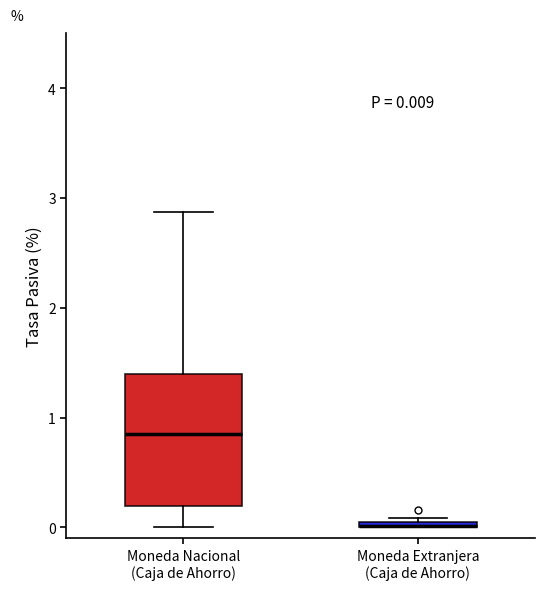

Comparing the boxes themselves (not the whiskers), which one is the tallest?

Moneda Nacional (Caja de Ahorro)